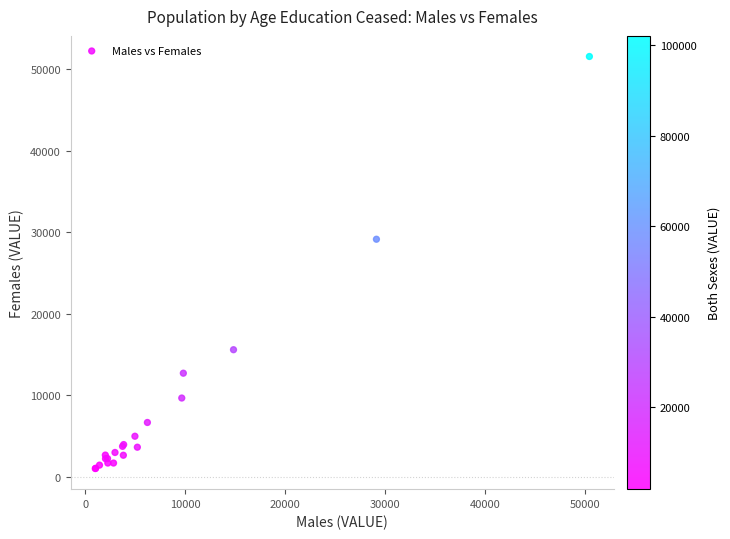

What Y value in the scatter plot is closest to 26272?

29130